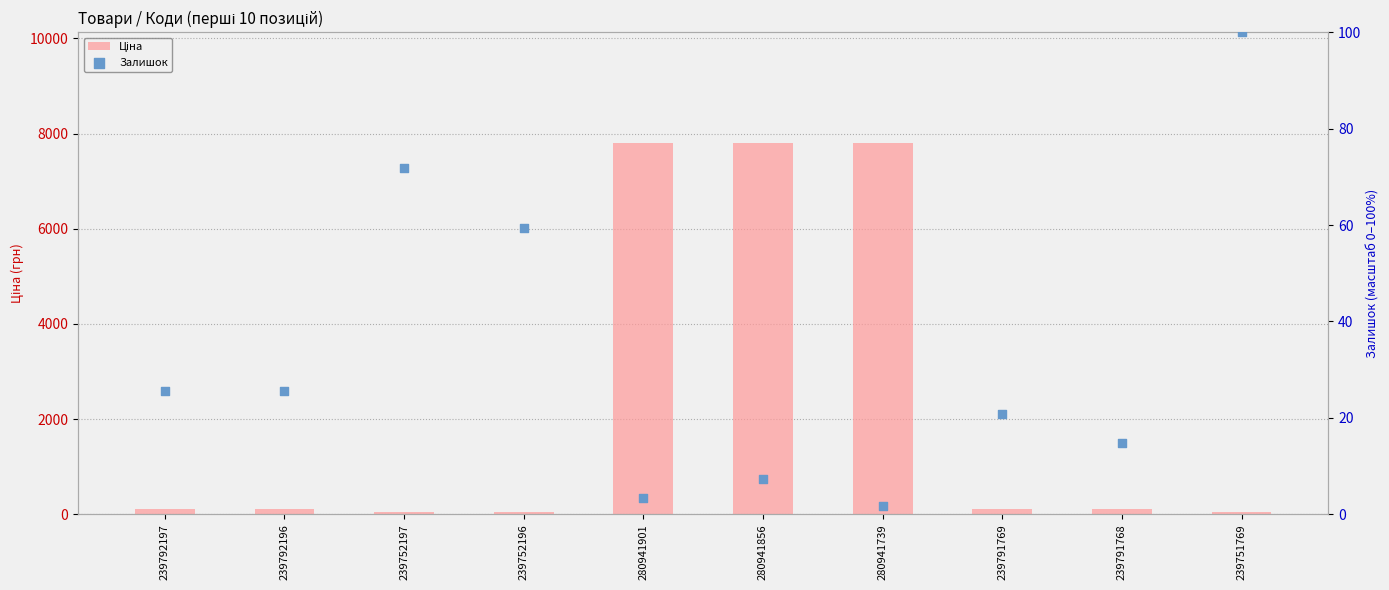

Which series reaches the minimum Y coordinate?

Залишок